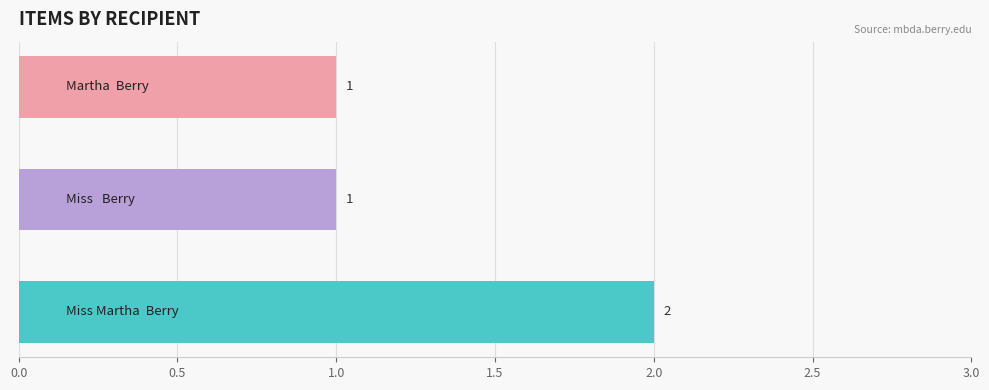

Reading bottom to top, list all the values displayed in this chart.

2	1	1